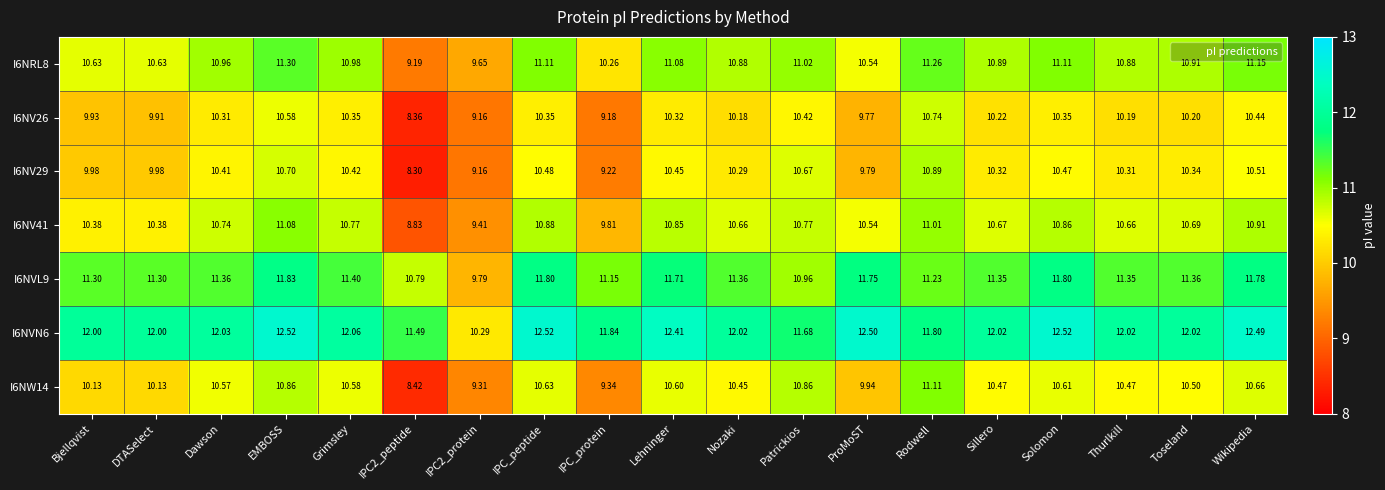

What is the smallest value displayed?

8.3